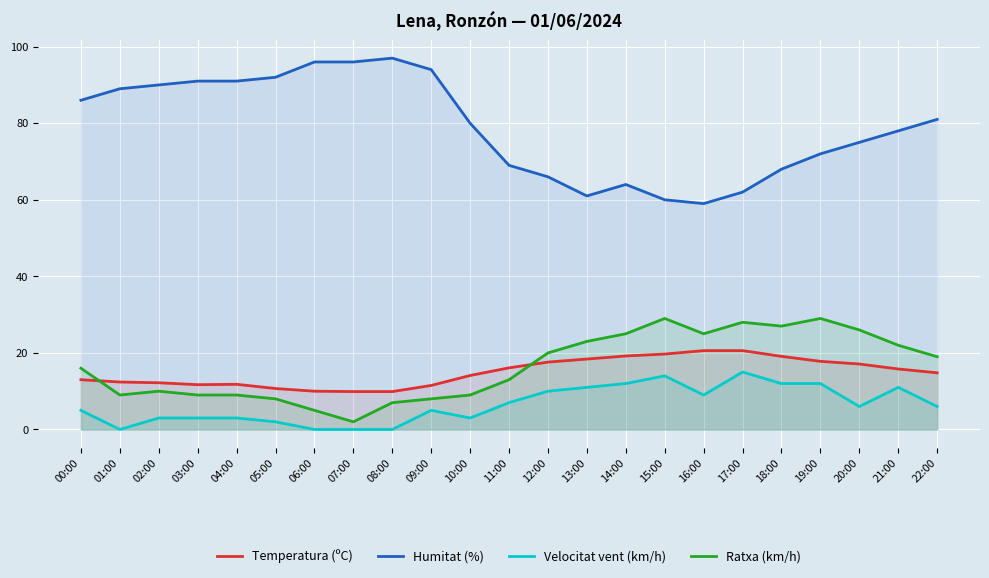

Where is the first local maximum for Humitat (%)?

08:00